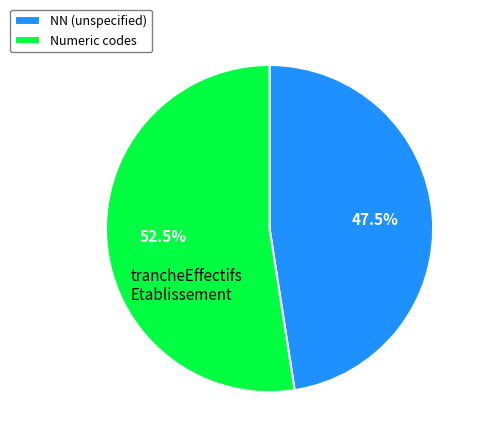

What percentage is NOT represented by Numeric codes?

47.5%